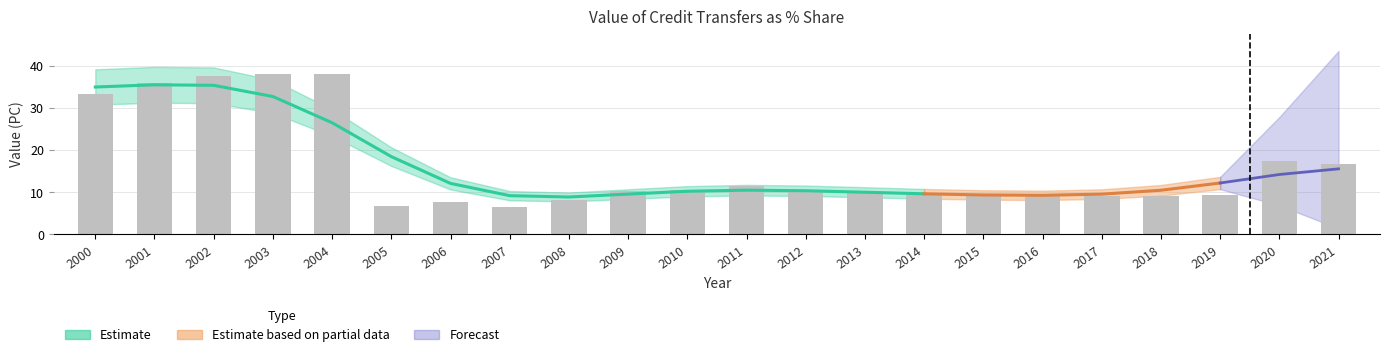

How many categories are shown in the chart?

22